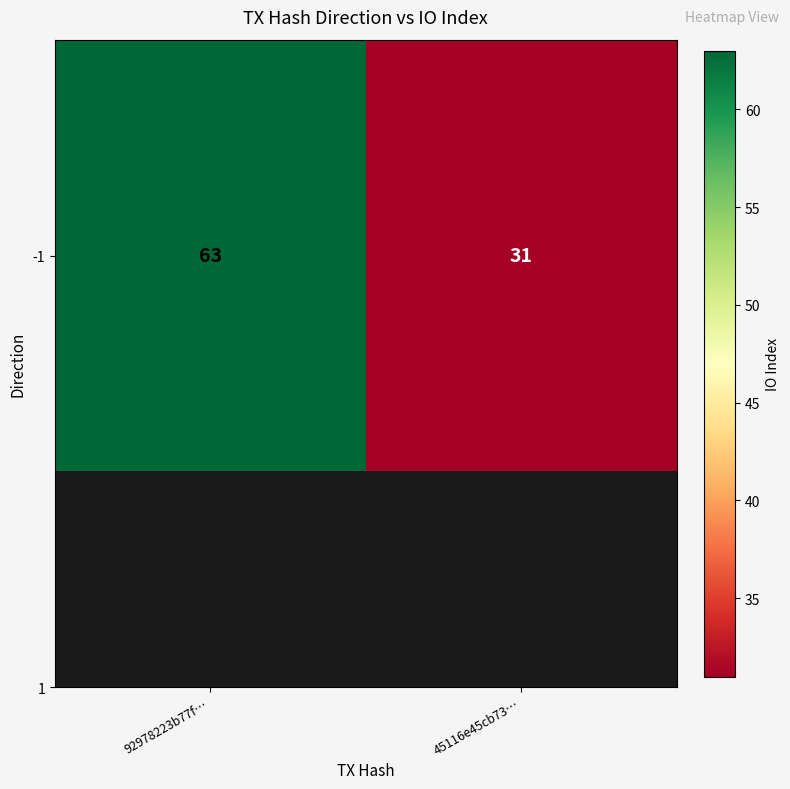

Is it true that the value at 45116e45cb73… is 12?

False